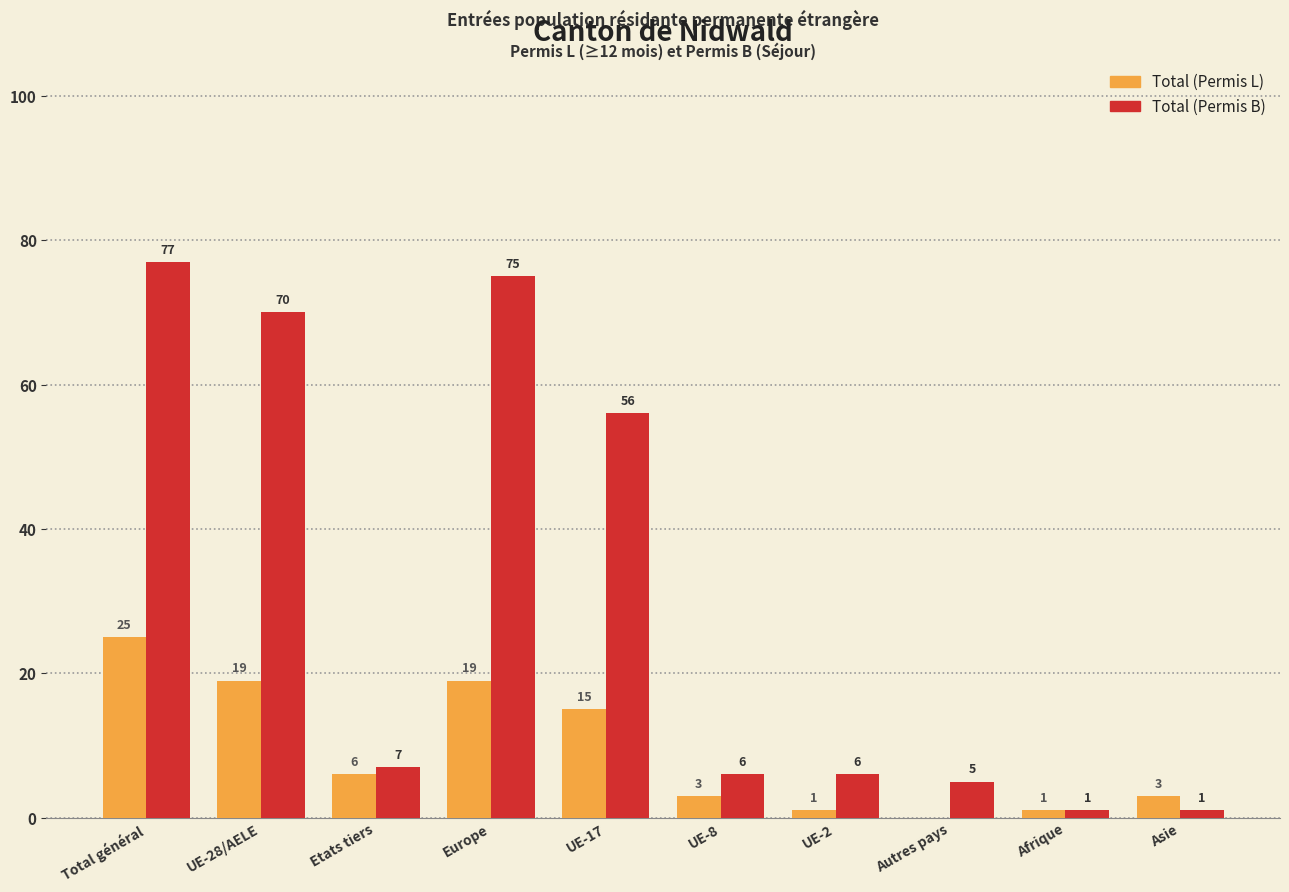

Is it true that Total (Permis B) equals 9 at Autres pays?

False